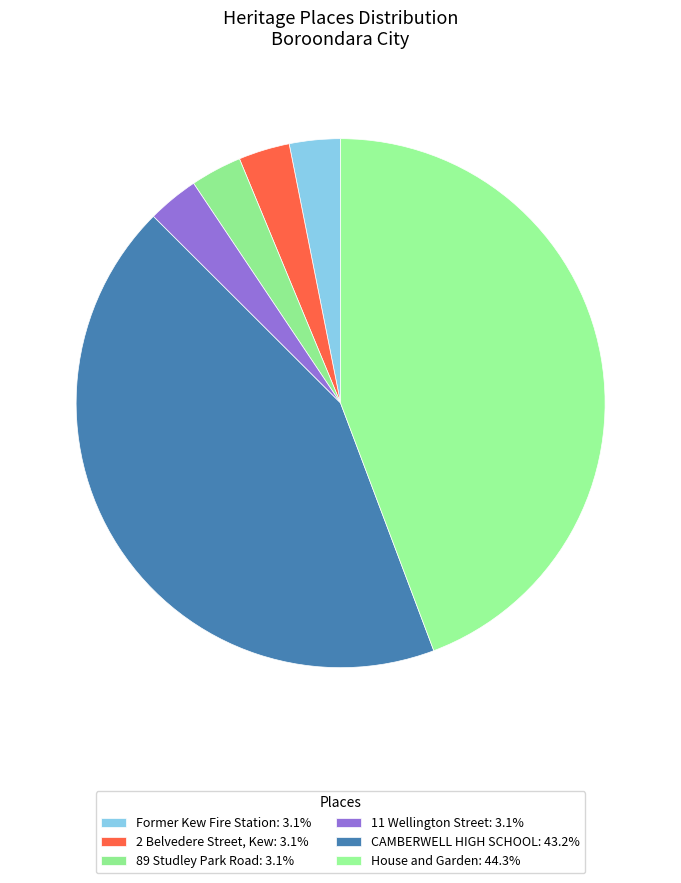

What percentage is NOT represented by House and Garden?

55.7%